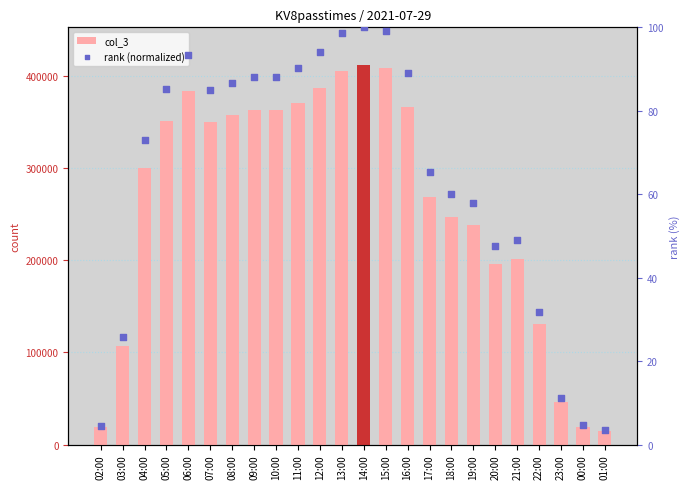

Which series reaches the maximum Y coordinate?

col_3